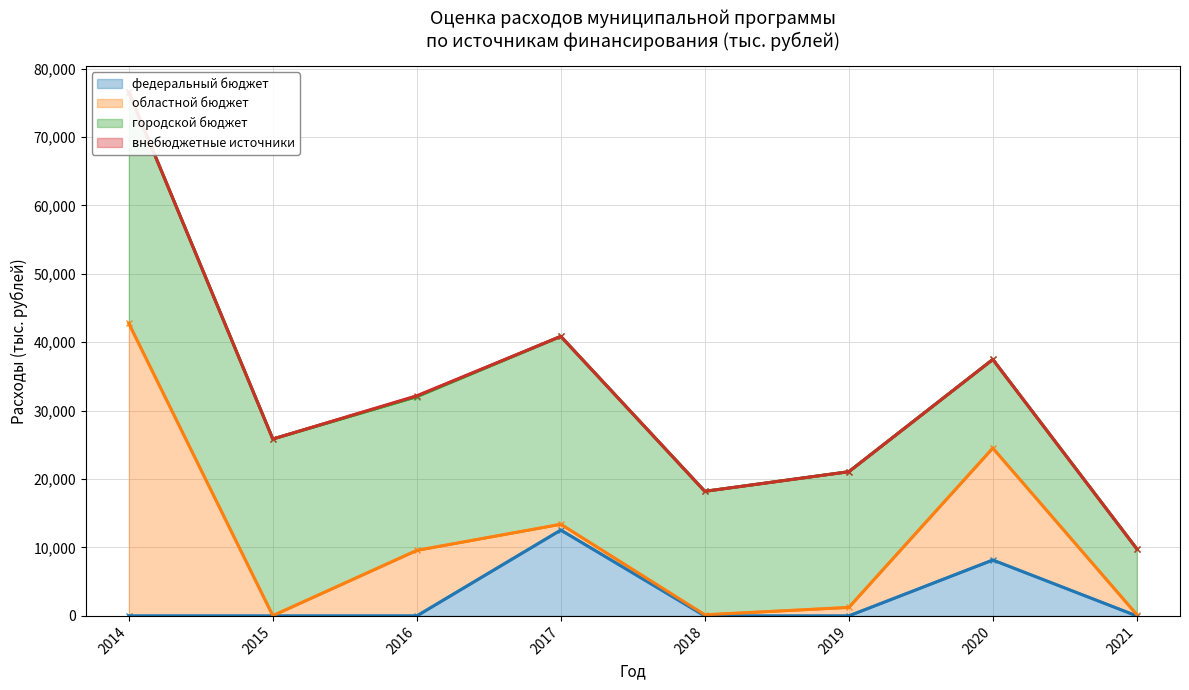

Rank the categories by внебюджетные источники value from lowest to highest.

2014, 2015, 2017, 2018, 2019, 2020, 2021, 2016